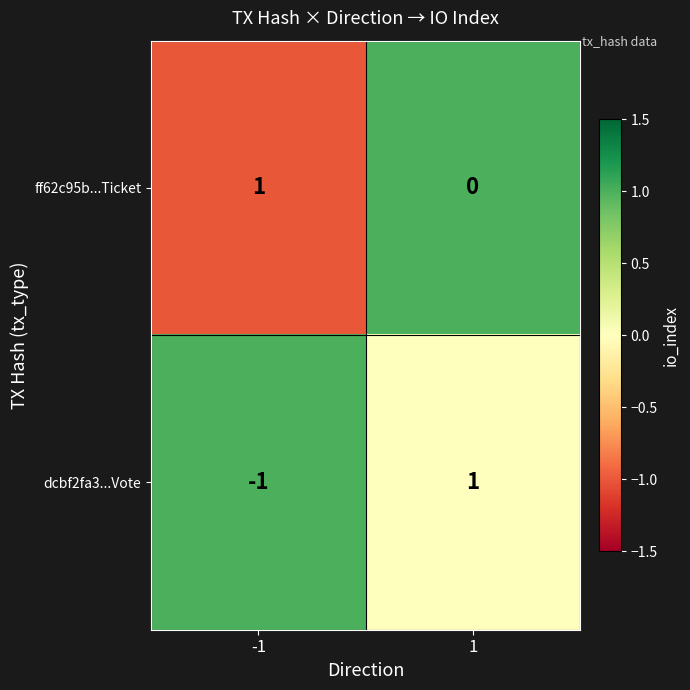

Which series has the widest spread of values?

dcbf2fa3...Vote